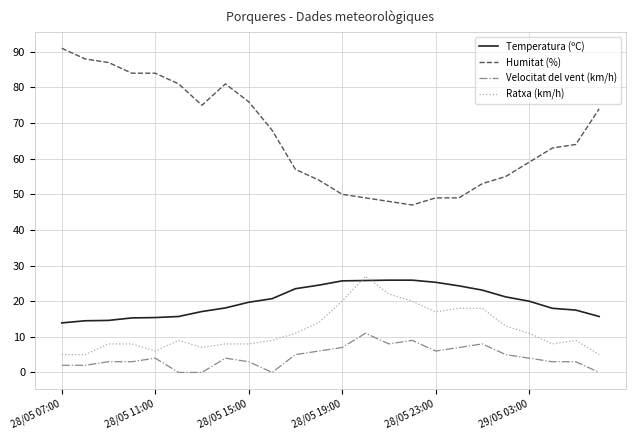

What is the lowest value of the Temperatura (ºC) series?

13.9